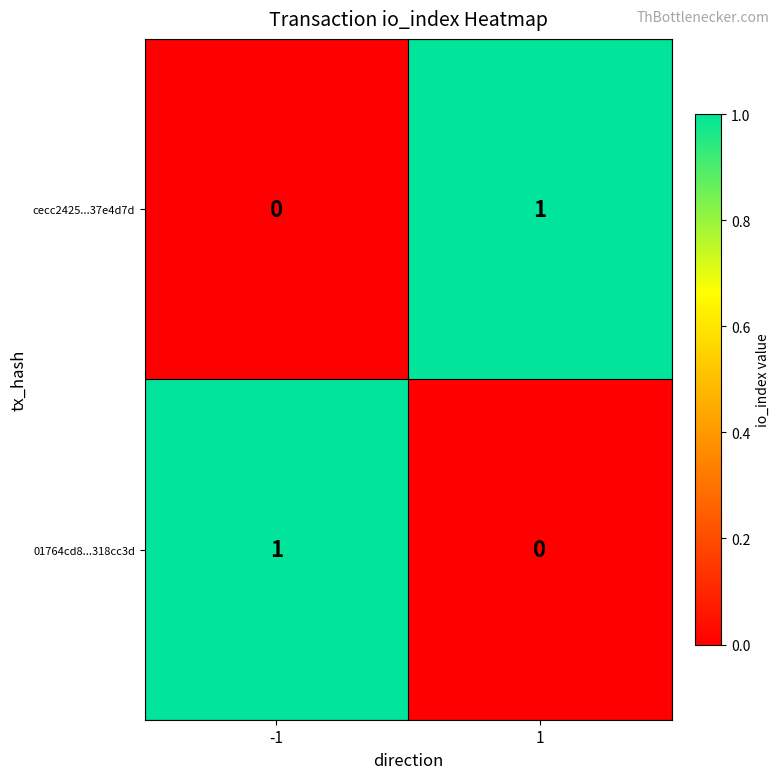

How many distinct data groups are displayed?

2